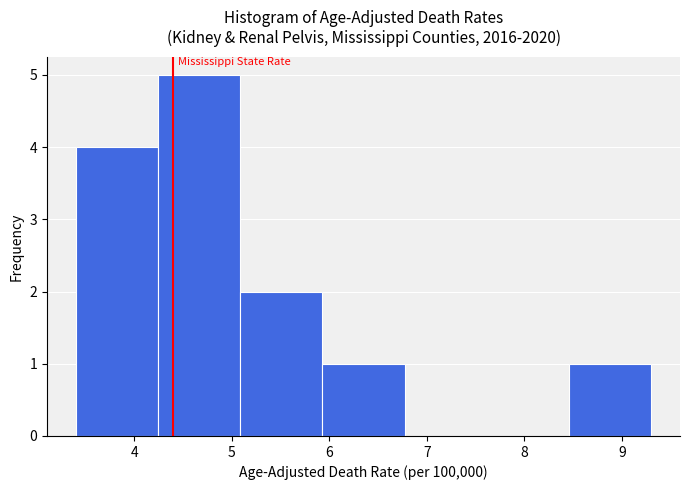

Reading left to right, list every bar in this chart as the range it spans on the x-axis followed by its height. Neither the bar edges nor the heights are printed on the chart, so give them approximately, as read against the axes.

3.4 to 4.2: 4
4.2 to 5.1: 5
5.1 to 5.9: 2
5.9 to 6.8: 1
6.8 to 7.6: 0
7.6 to 8.5: 0
8.5 to 9.3: 1